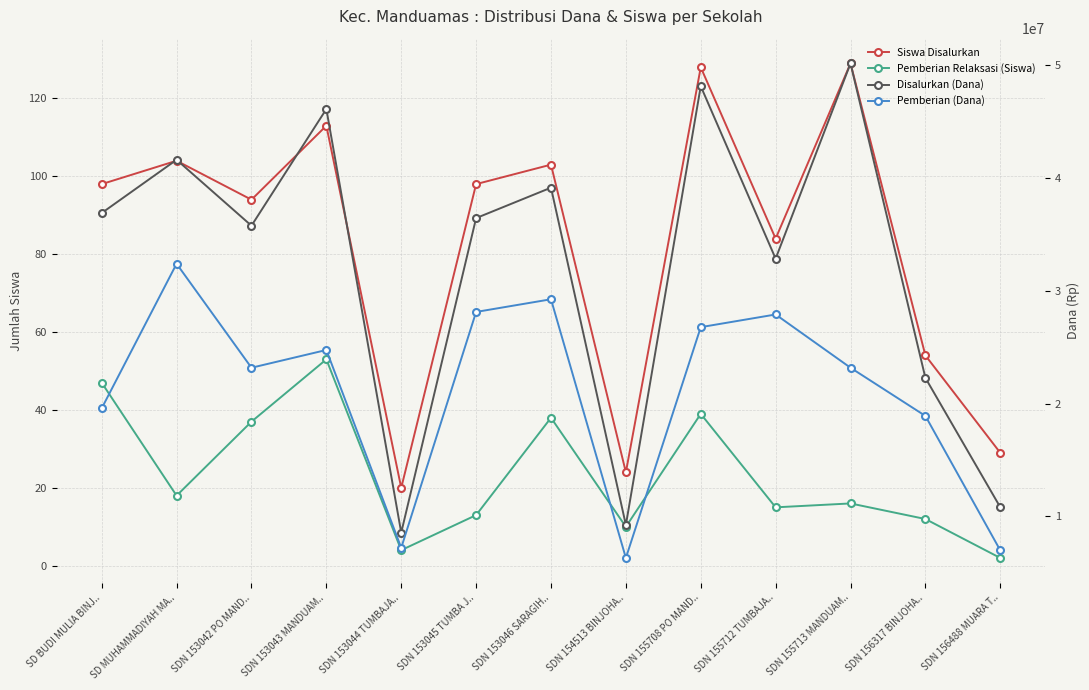

At which category is the sum across all series the highest?

SDN 155708 PO MAND..